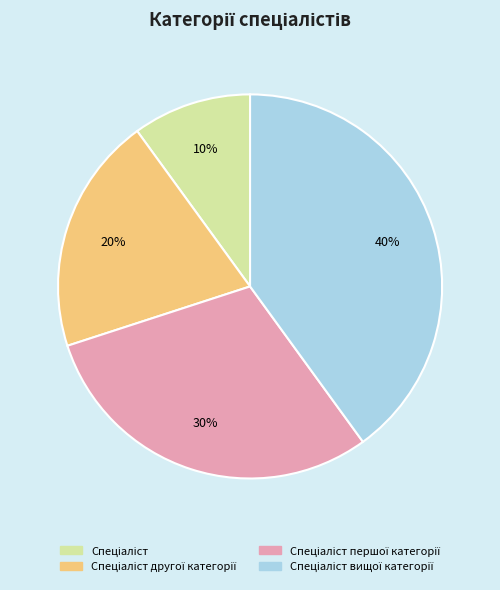

To the nearest percent, what is the average slice percentage?

25%